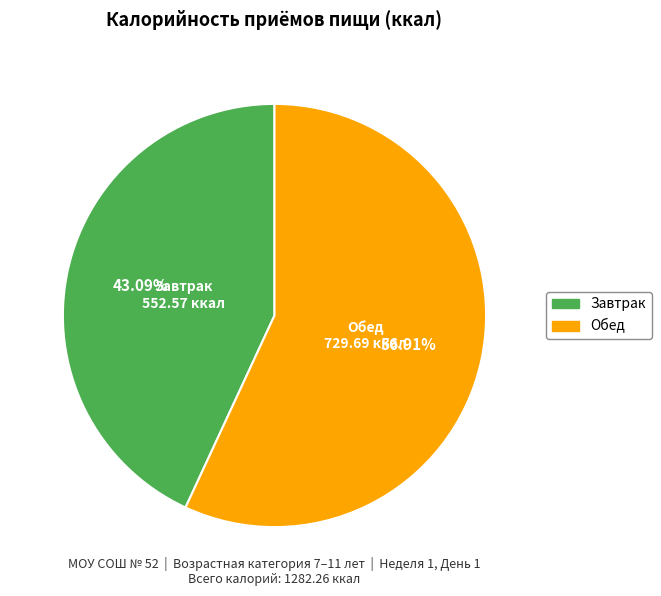

Which category has the biggest portion of the pie?

Обед